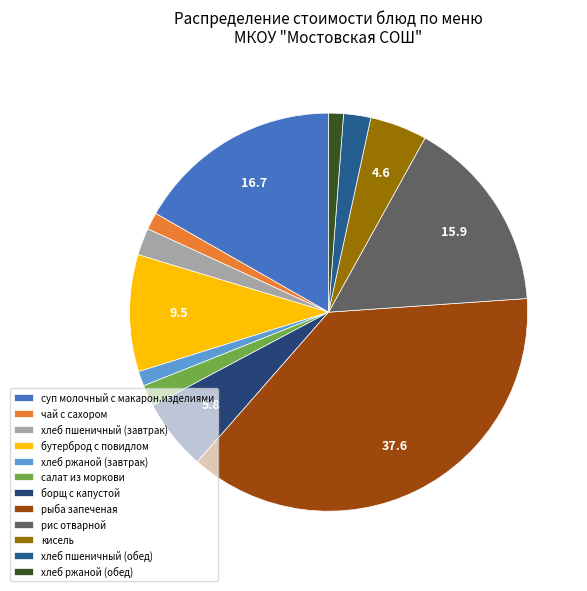

Combined, what portion of the pie is рыба запеченая and бутерброд с повидлом?

47.0%